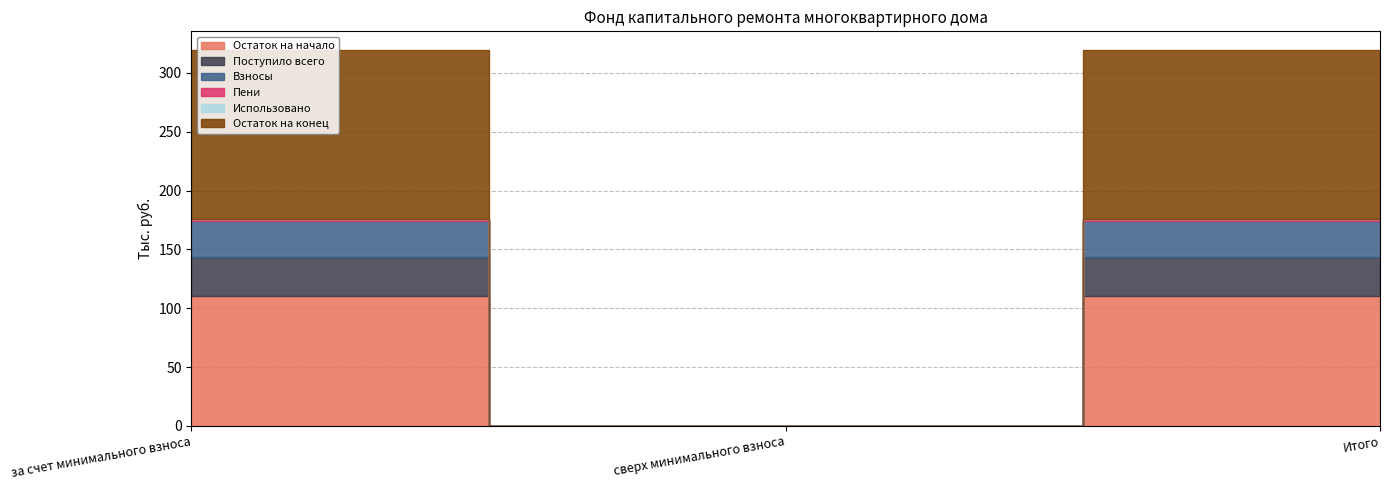

What is the sum of all Пени values?

4.5